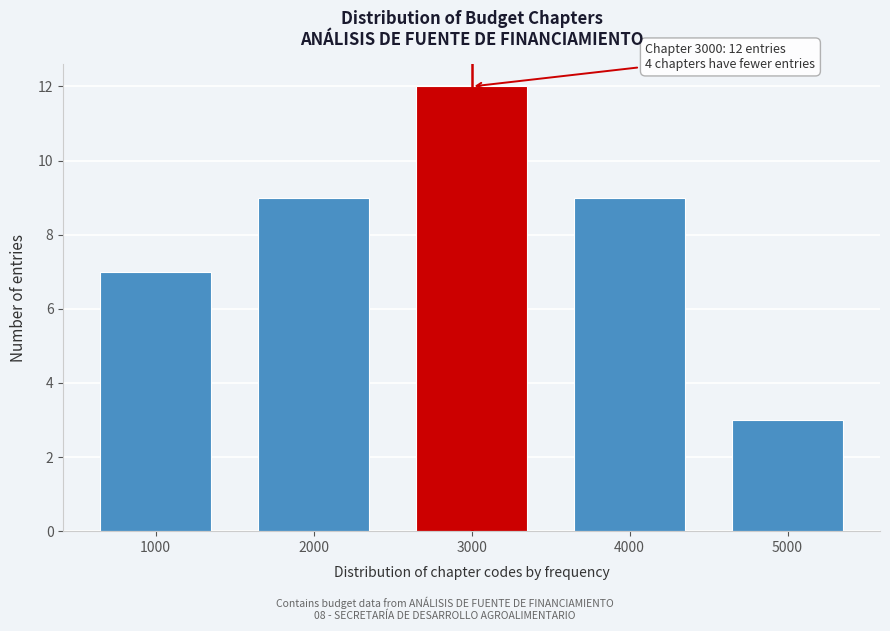

Reading right to left, extract all data points from this chart.

5000=3	4000=9	3000=12	2000=9	1000=7